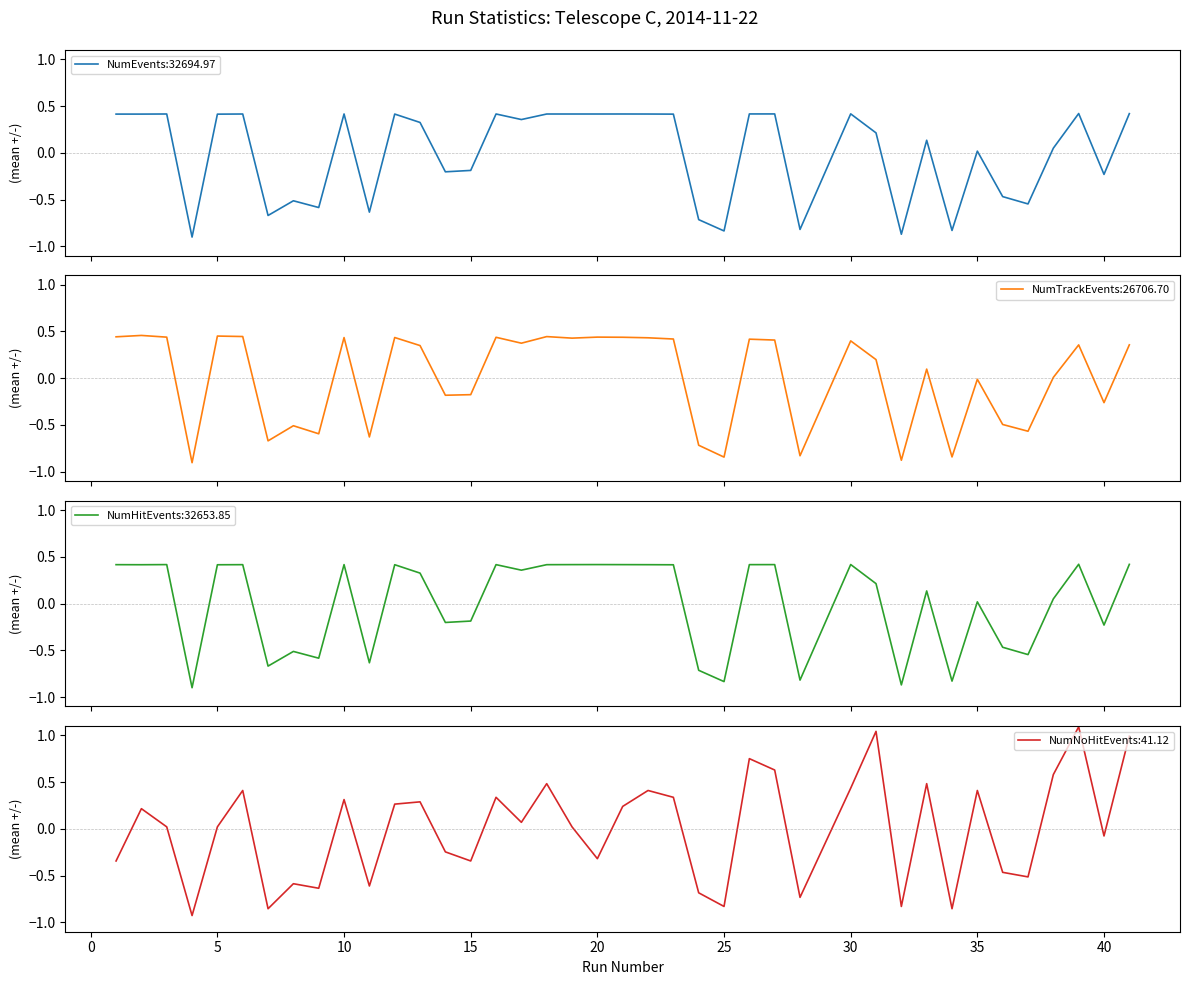

List the labels in order of NumTrackEvents value, largest first.

2, 5, 6, 18, 1, 20, 3, 21, 16, 12, 10, 22, 19, 23, 26, 27, 30, 17, 41, 39, 13, 31, 33, 38, 35, 15, 14, 40, 36, 8, 37, 9, 11, 7, 24, 28, 34, 25, 32, 4